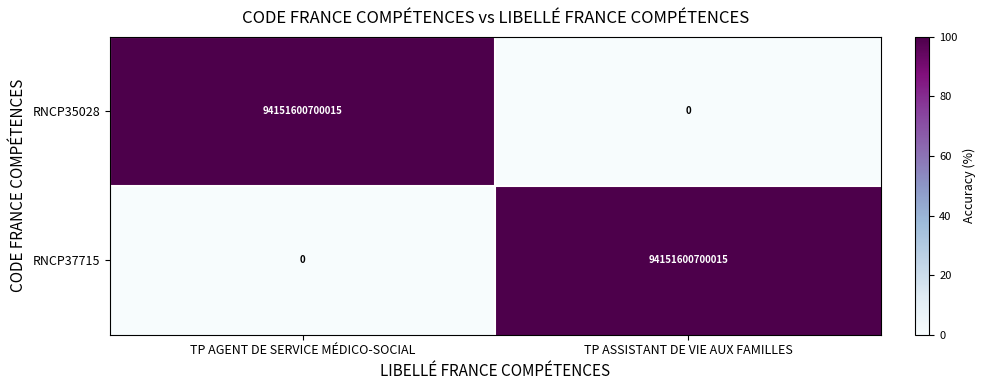

Where is RNCP35028 nearest to the value 47075800350007?

TP ASSISTANT DE VIE AUX FAMILLES